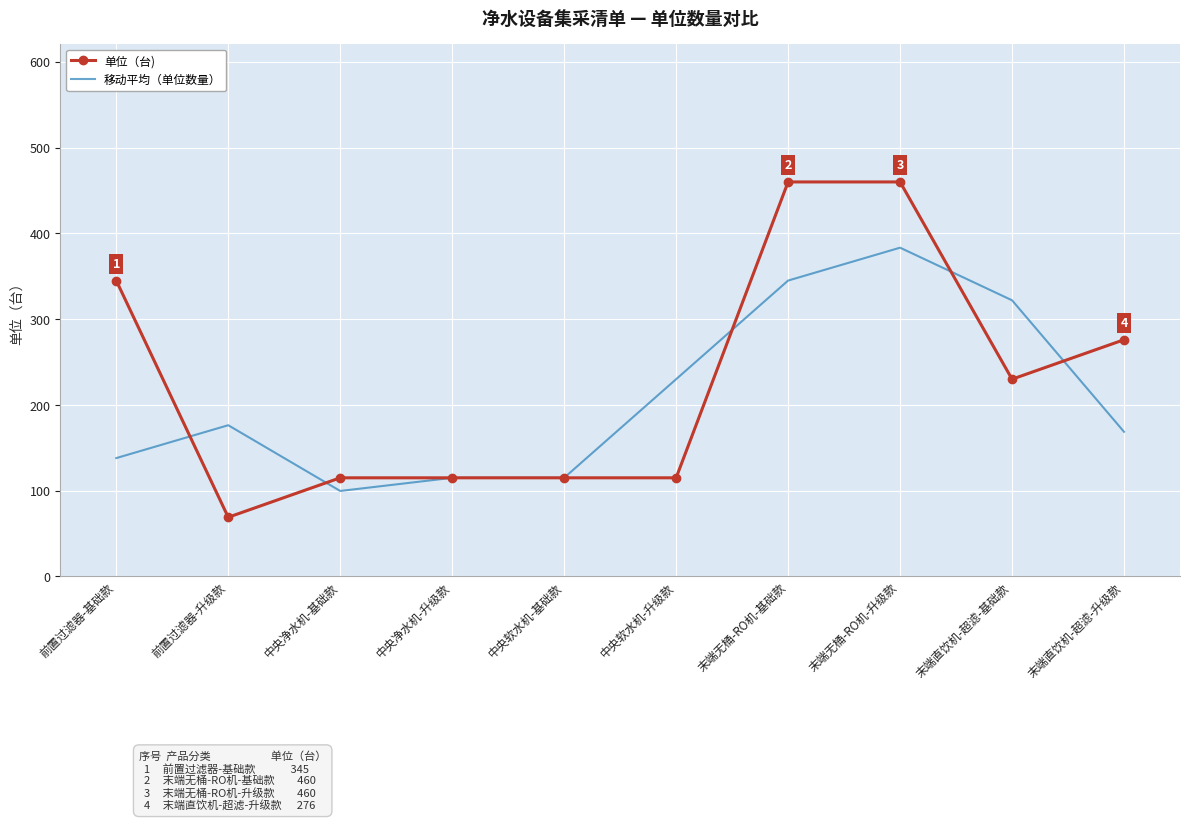

The 单位（台) series shows 554.8 at 前置过滤器-基础款. True or false?

False